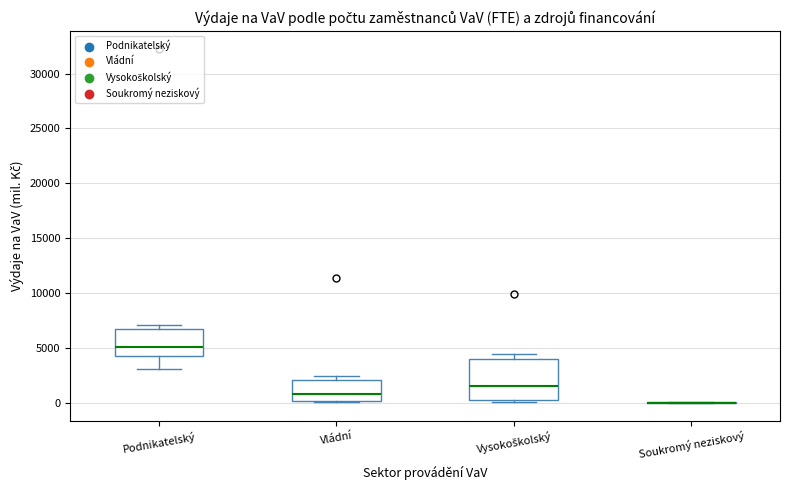

Where is the upper edge of the box for Vládní on the y-axis? The values are not printed on the chart, so give them approximately, as read against the axis.

2000